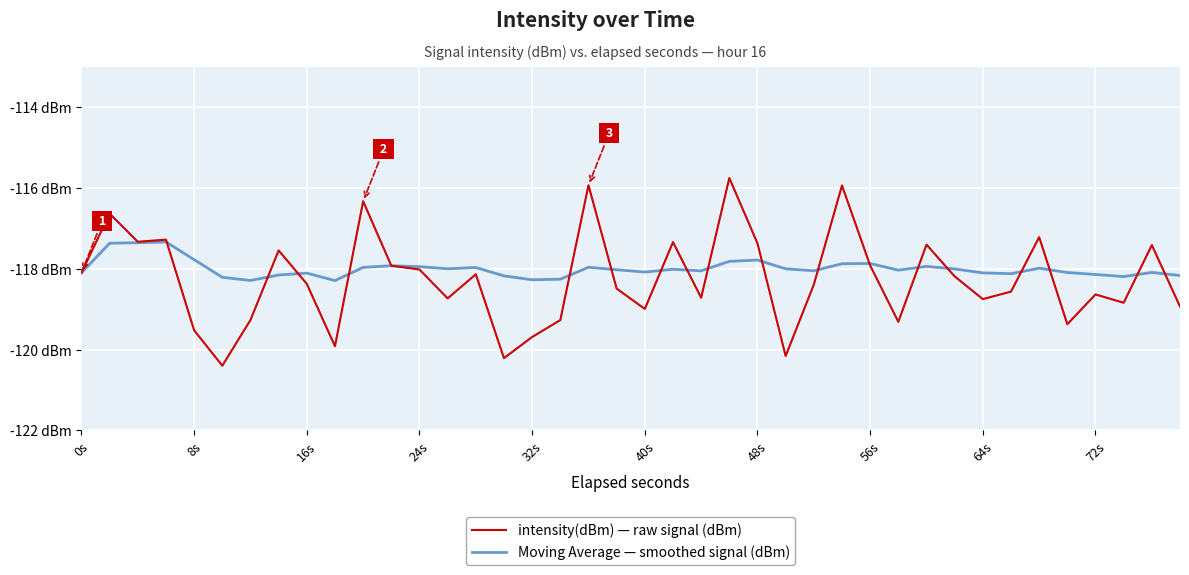

Which series has the widest spread of values?

intensity(dBm) — raw signal (dBm)